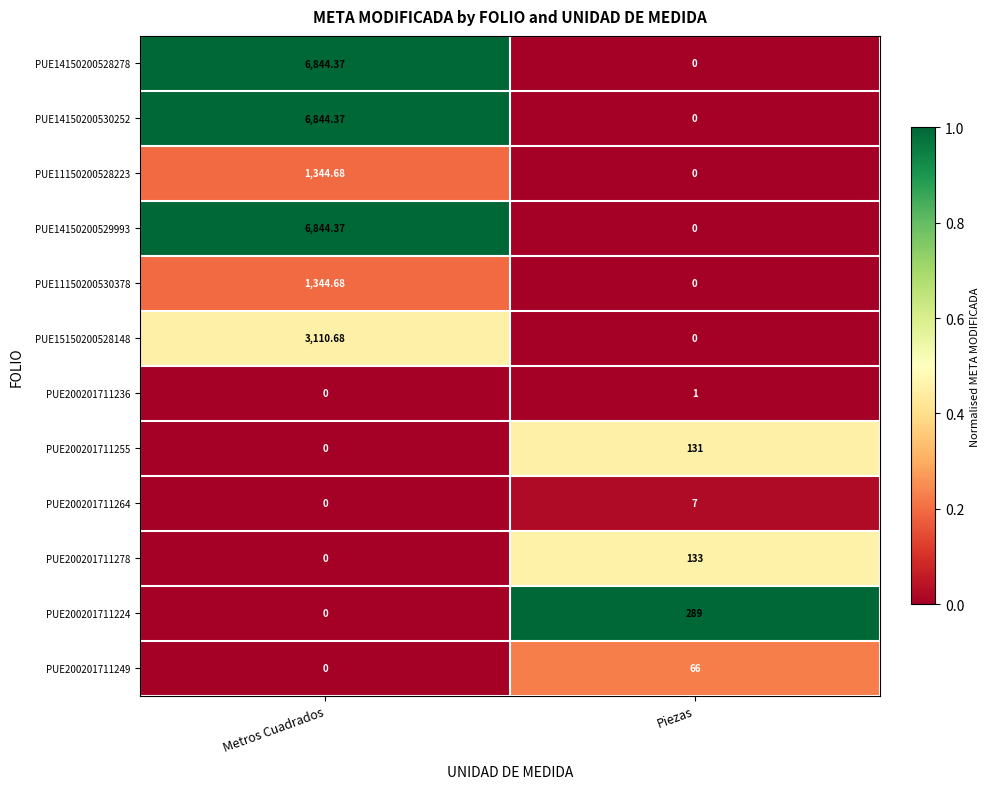

At which category is the sum across all series the highest?

Metros Cuadrados